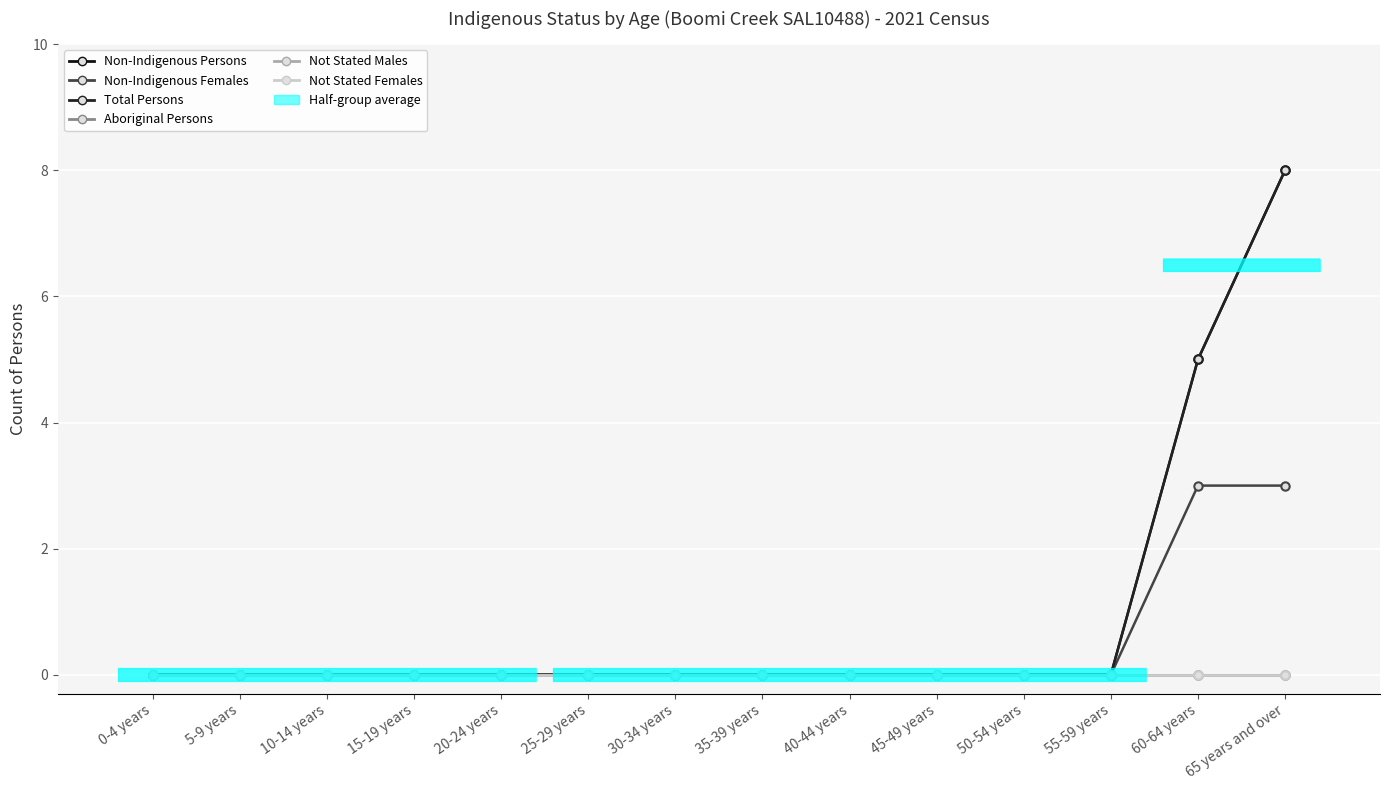

Between 10-14 years and 55-59 years, which series saw the biggest shift?

Non-Indigenous Persons